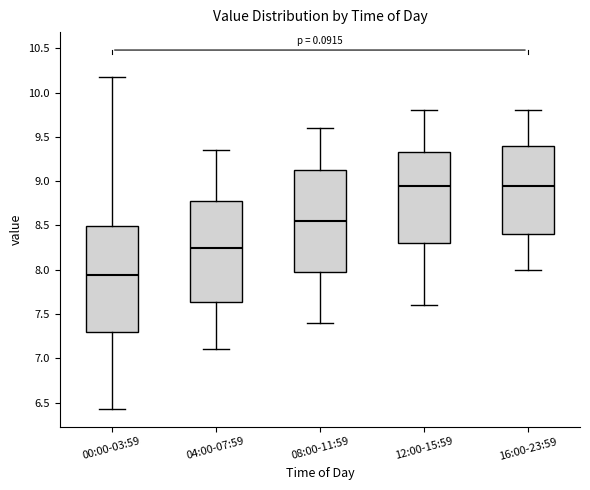

Where is the upper edge of the box for 00:00-03:59 on the y-axis? The values are not printed on the chart, so give them approximately, as read against the axis.

8.50